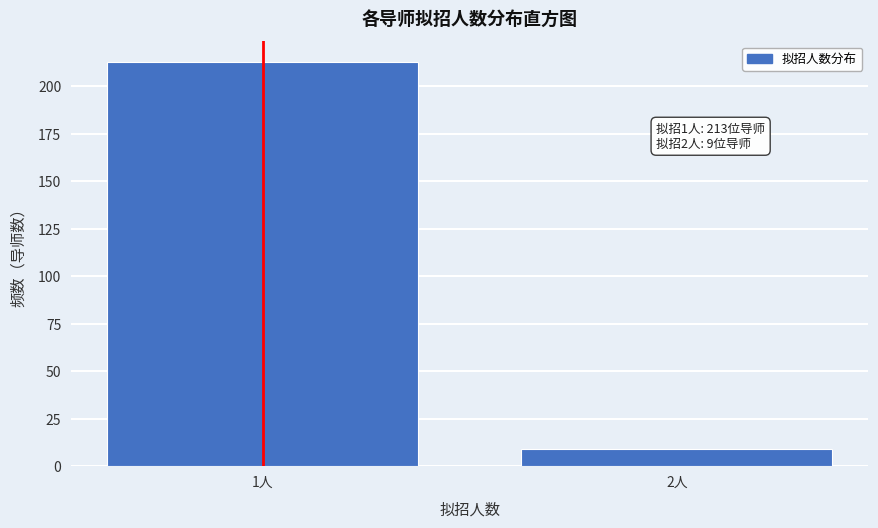

Reading right to left, transcribe all the data shown in this chart.

9	213